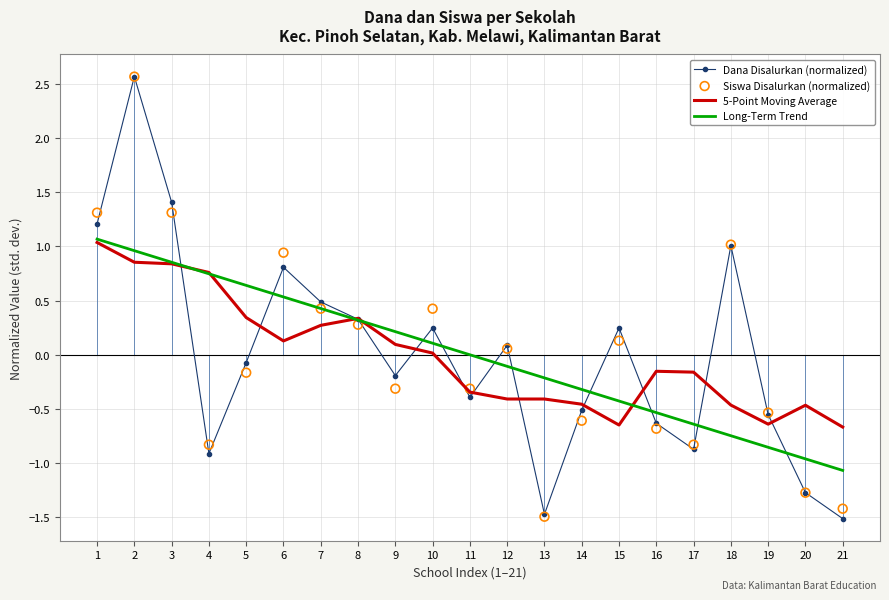

Is the value of Dana Disalurkan (normalized) at 17 greater than the value of Siswa Disalurkan (normalized) at 19?

No